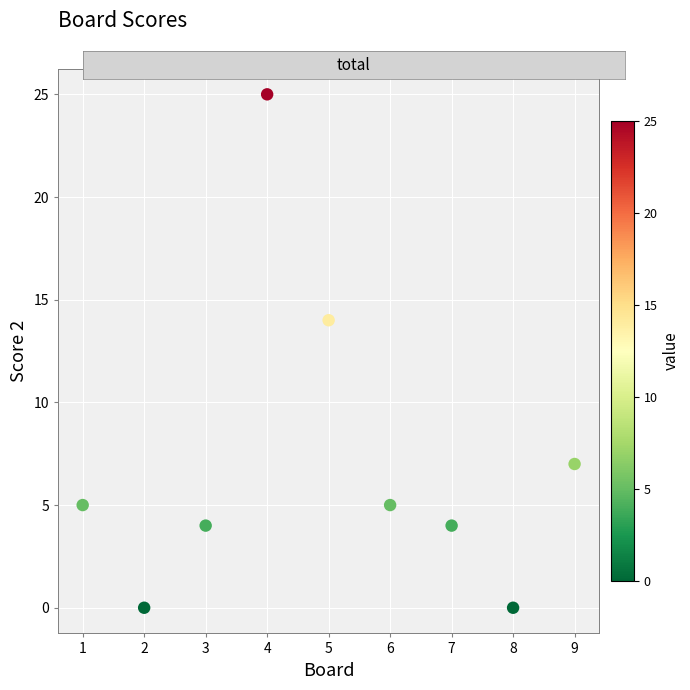

What Y value in the scatter plot is closest to 12?

14